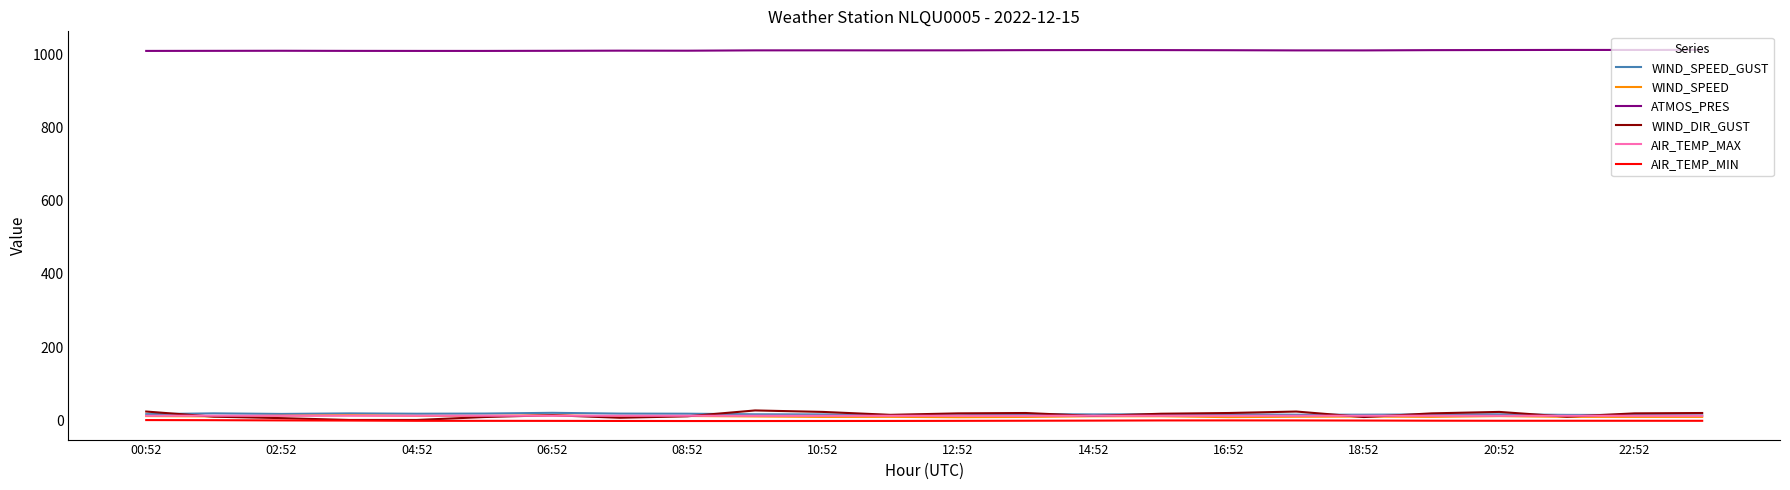

Which series has the largest range (max minus min)?

WIND_DIR_GUST